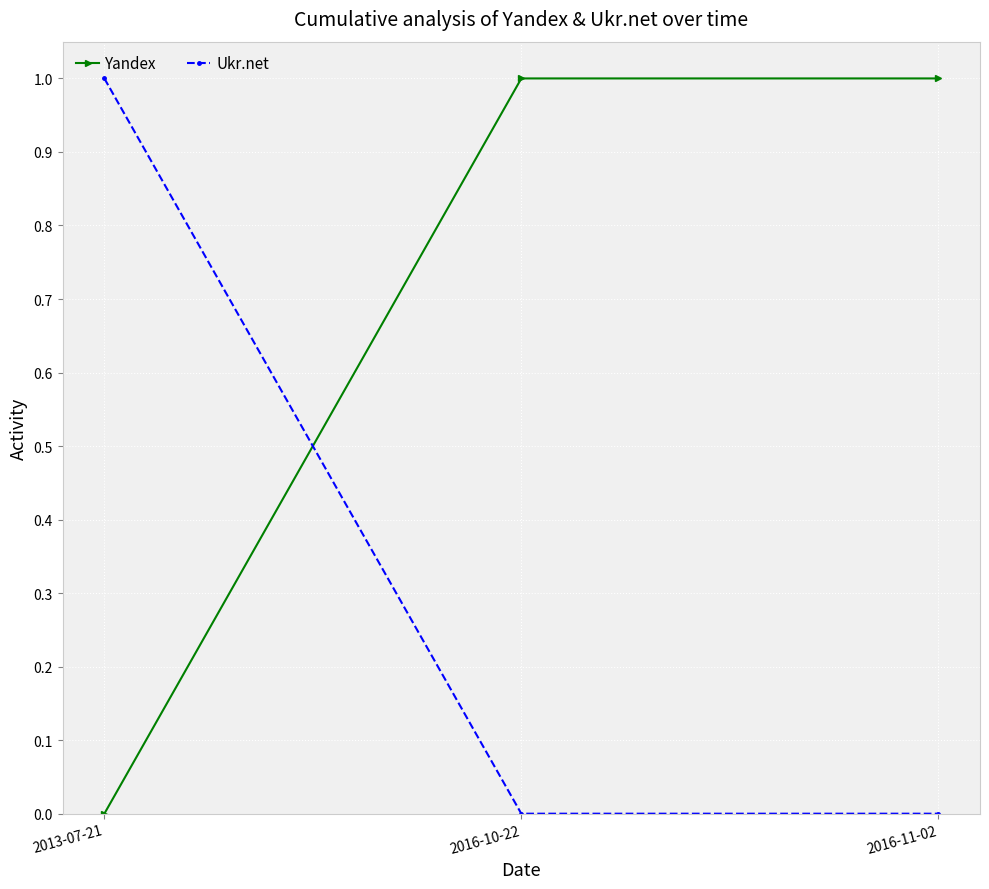

What is the average value of the Yandex series?

1